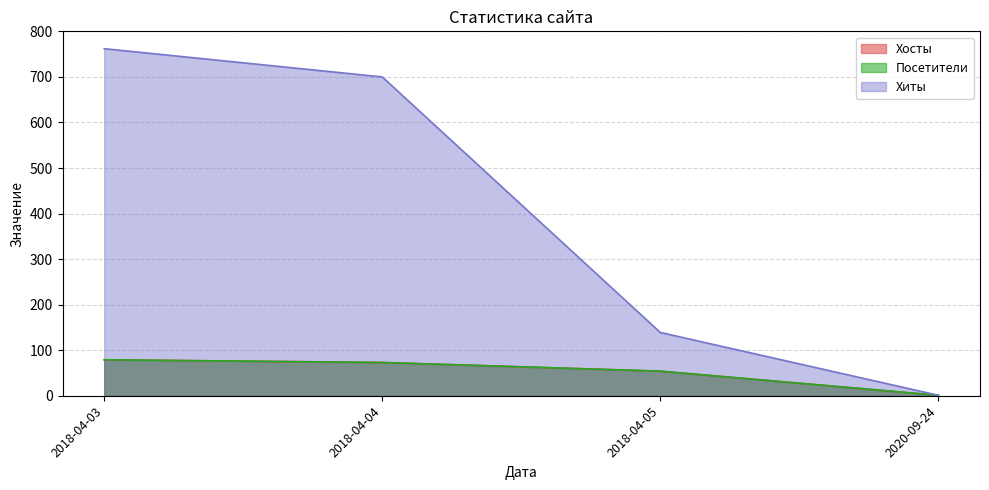

What position from the right is 2018-04-03?

4